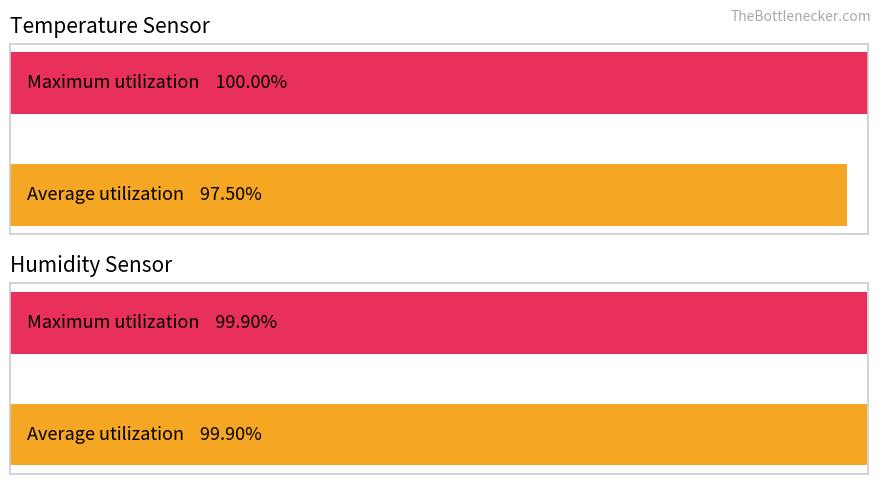

How many distinct data groups are displayed?

2